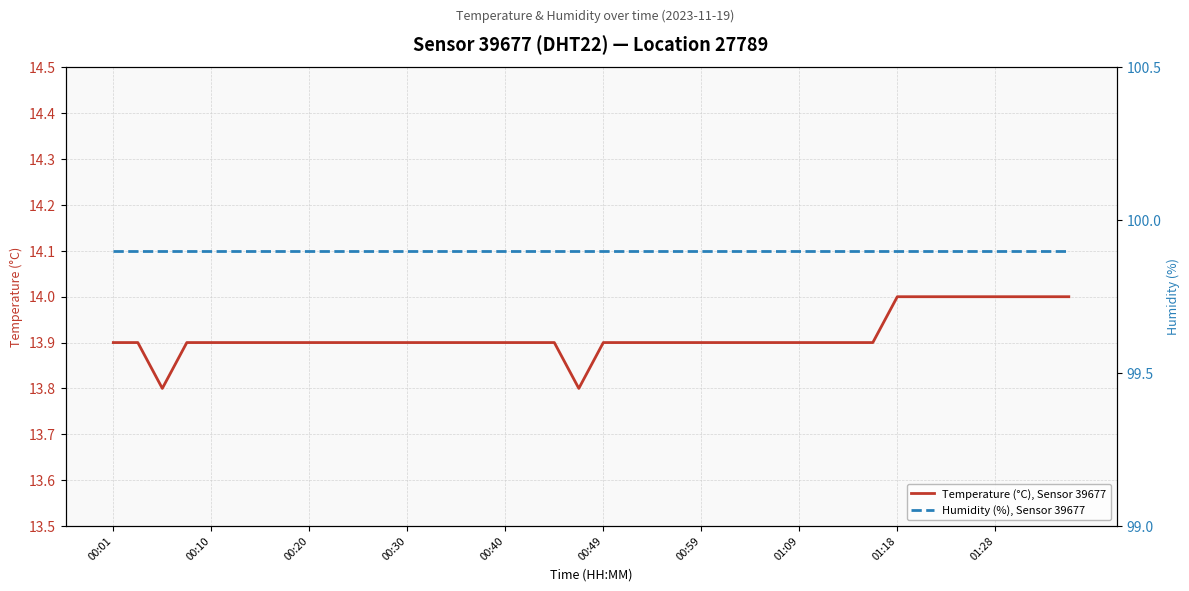

Does the chart display data point markers on the line(s)?

No